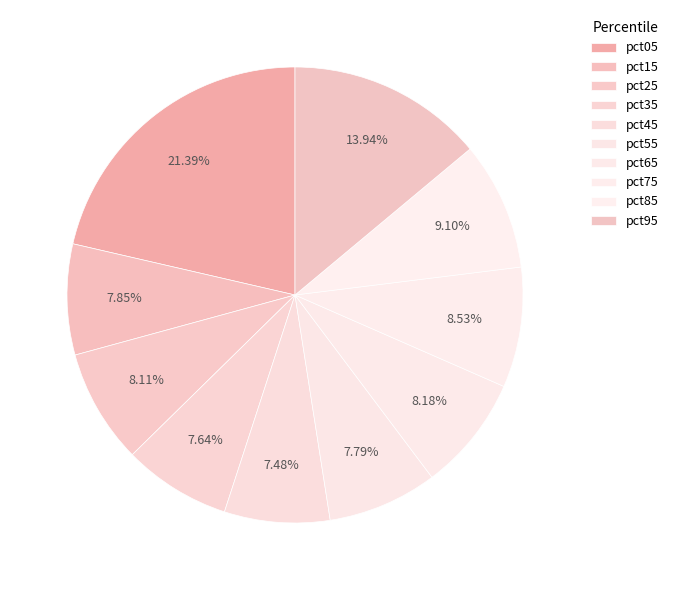

How much of the chart is everything except pct35?

92.4%